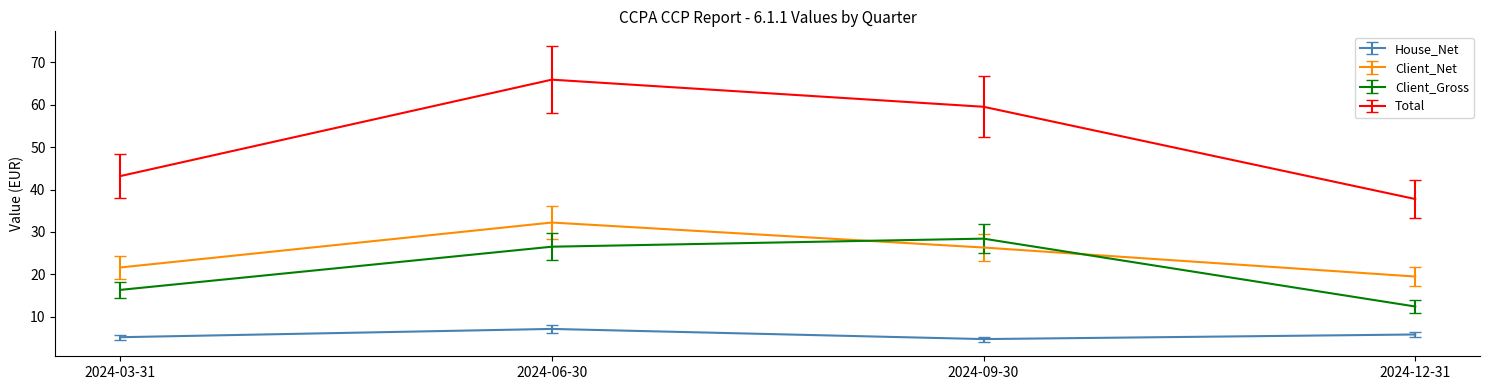

True or false: Total and Client_Gross intersect in this chart.

False